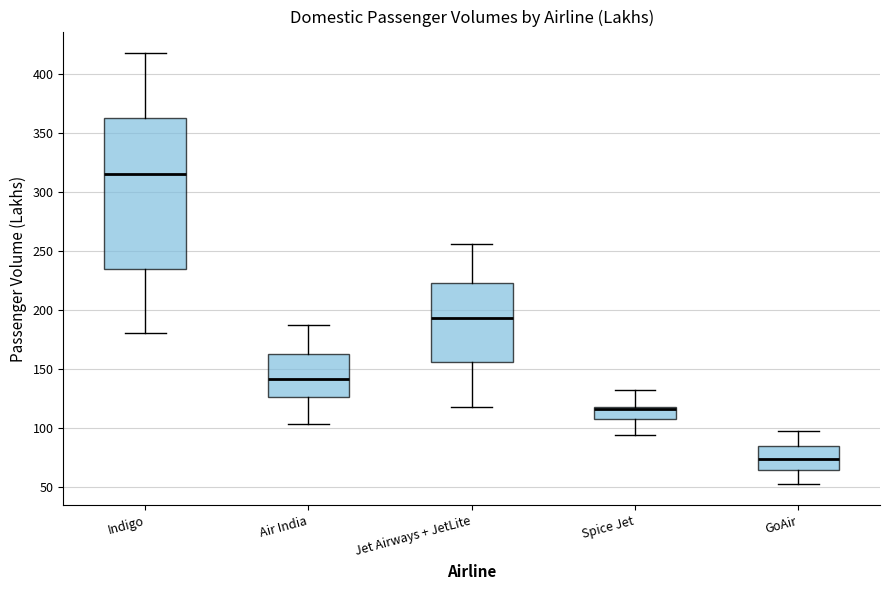

Comparing the boxes themselves (not the whiskers), which one is the tallest?

Indigo